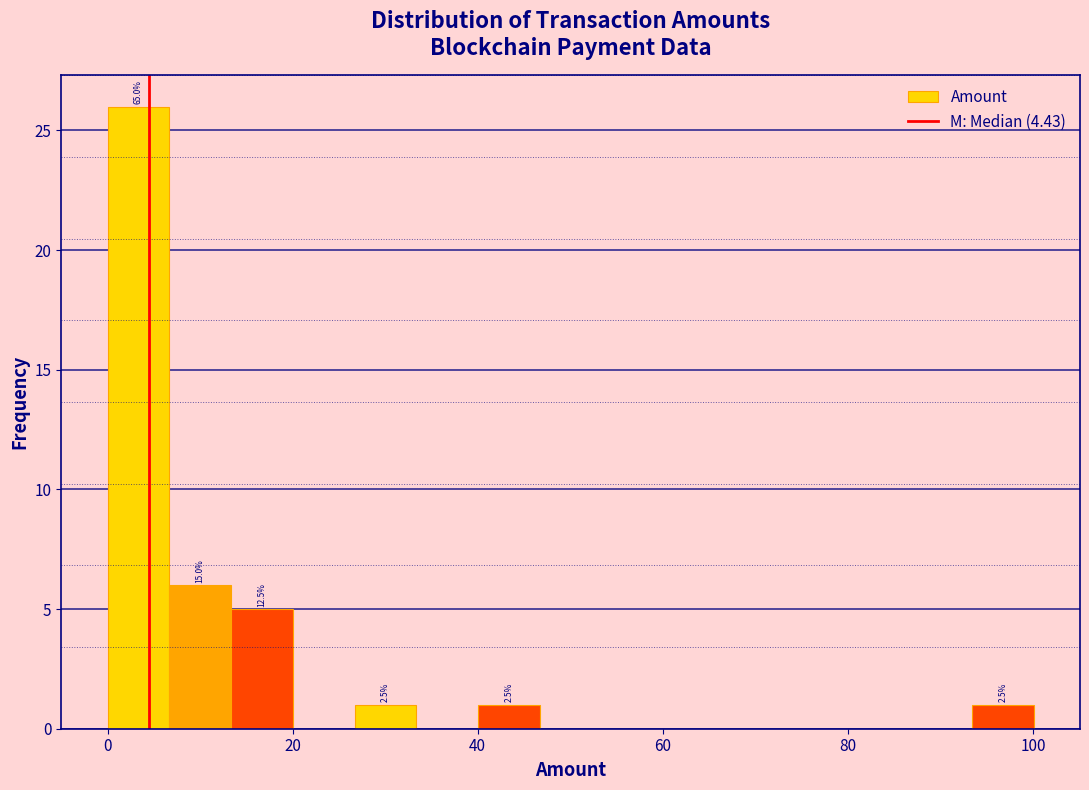

Around what value on the x-axis is the tallest bar? Give the approximate position of its centre, as read against the axis.

4